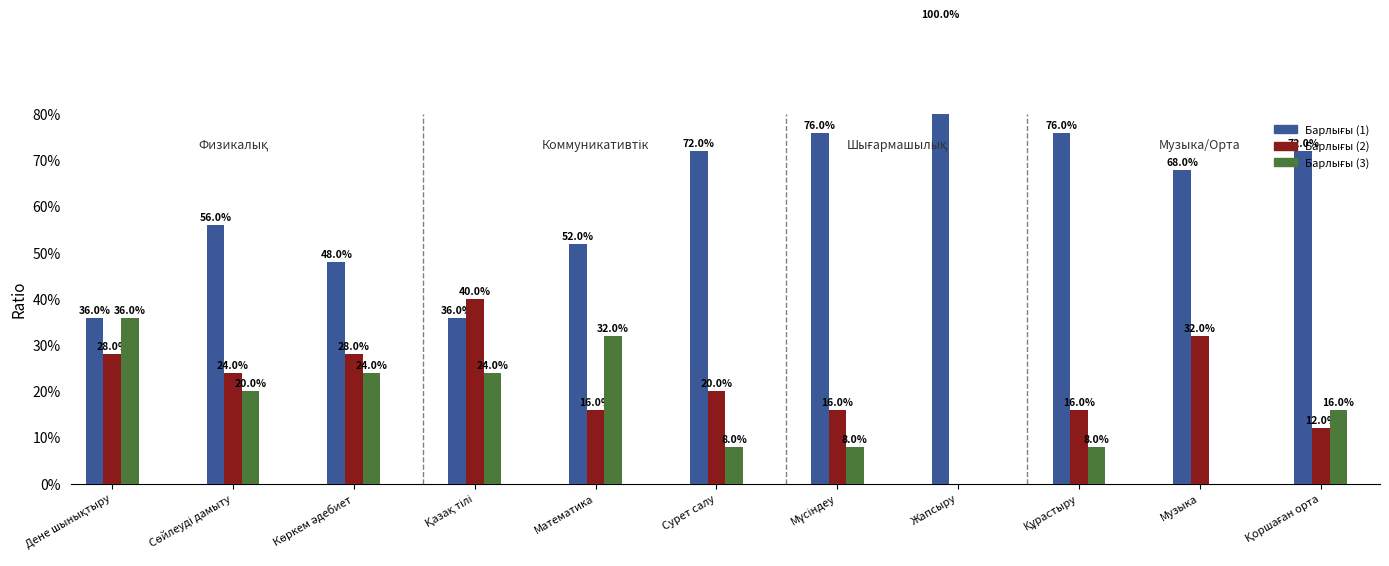

Does the chart contain any negative values?

No